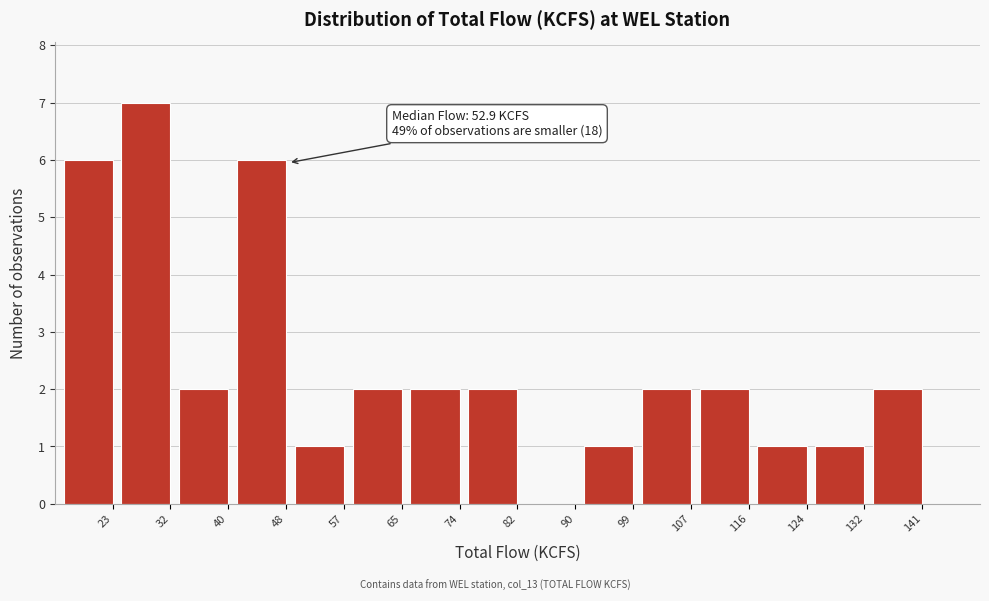

Reading left to right, list all the values displayed in this chart.

23=6	32=7	40=2	48=6	57=1	65=2	74=2	82=2	90=0	99=1	107=2	116=2	124=1	132=1	141=2